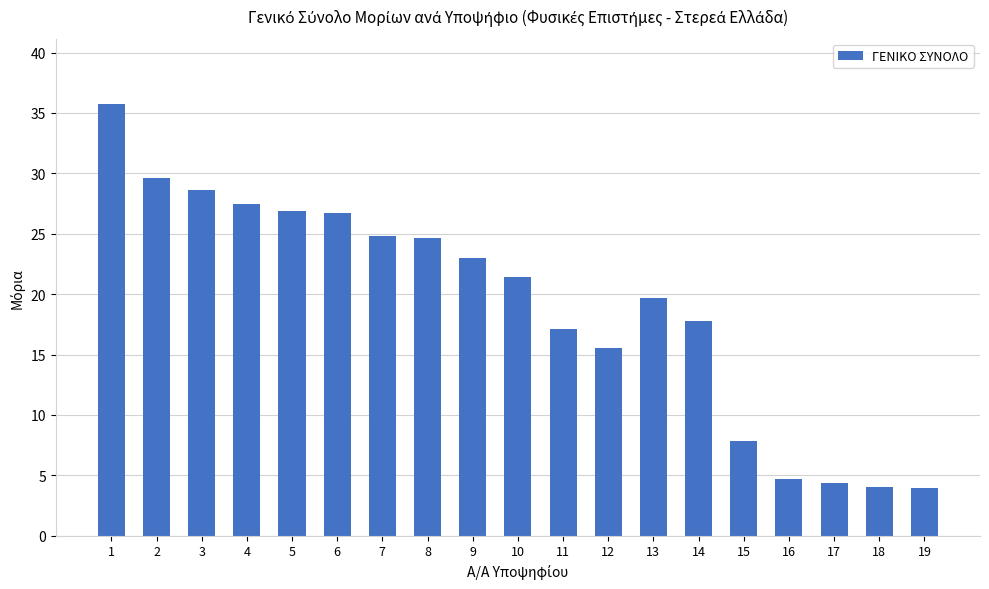

The chart shows a value of 7.1 at 2. True or false?

False